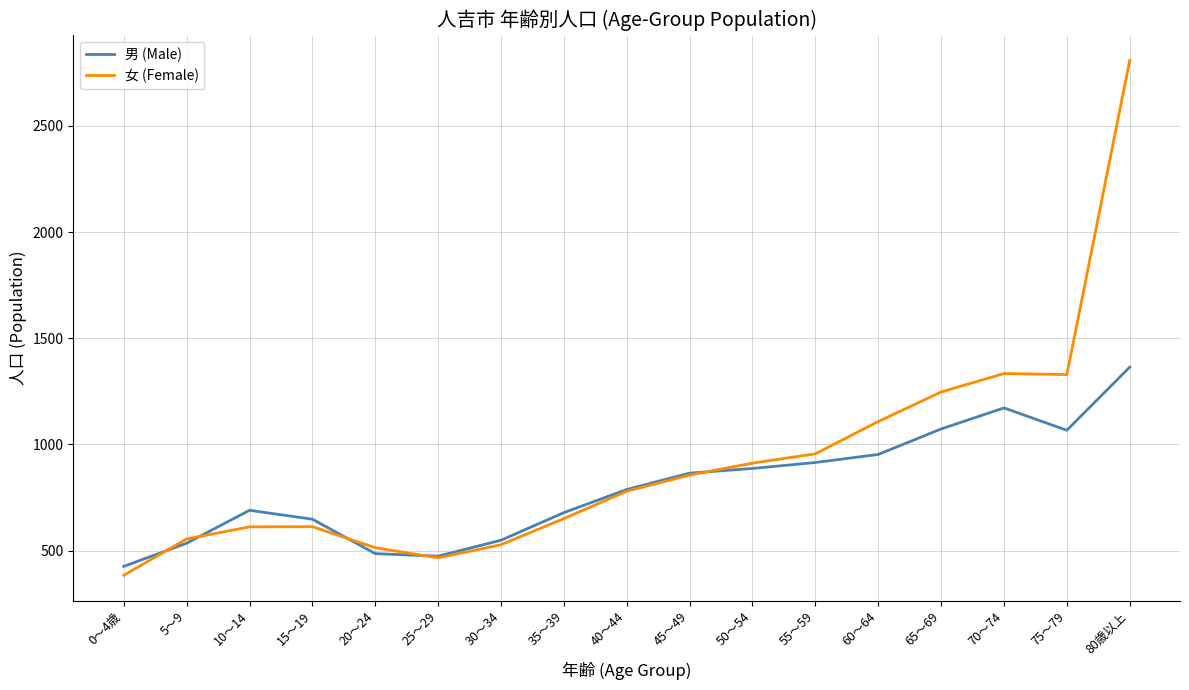

What is the maximum value shown in the chart?

2808